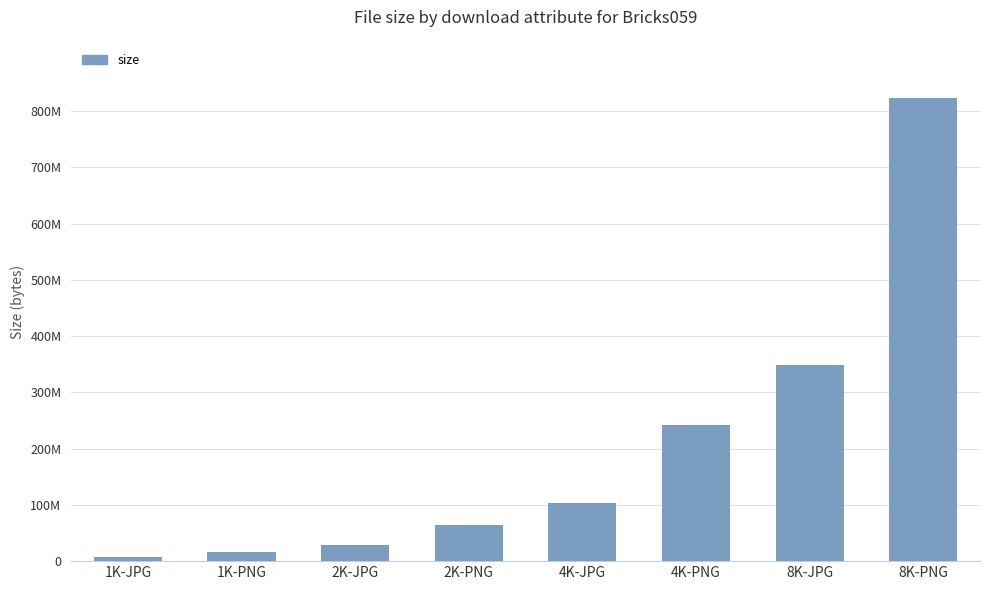

What position from the left is 4K-JPG?

5